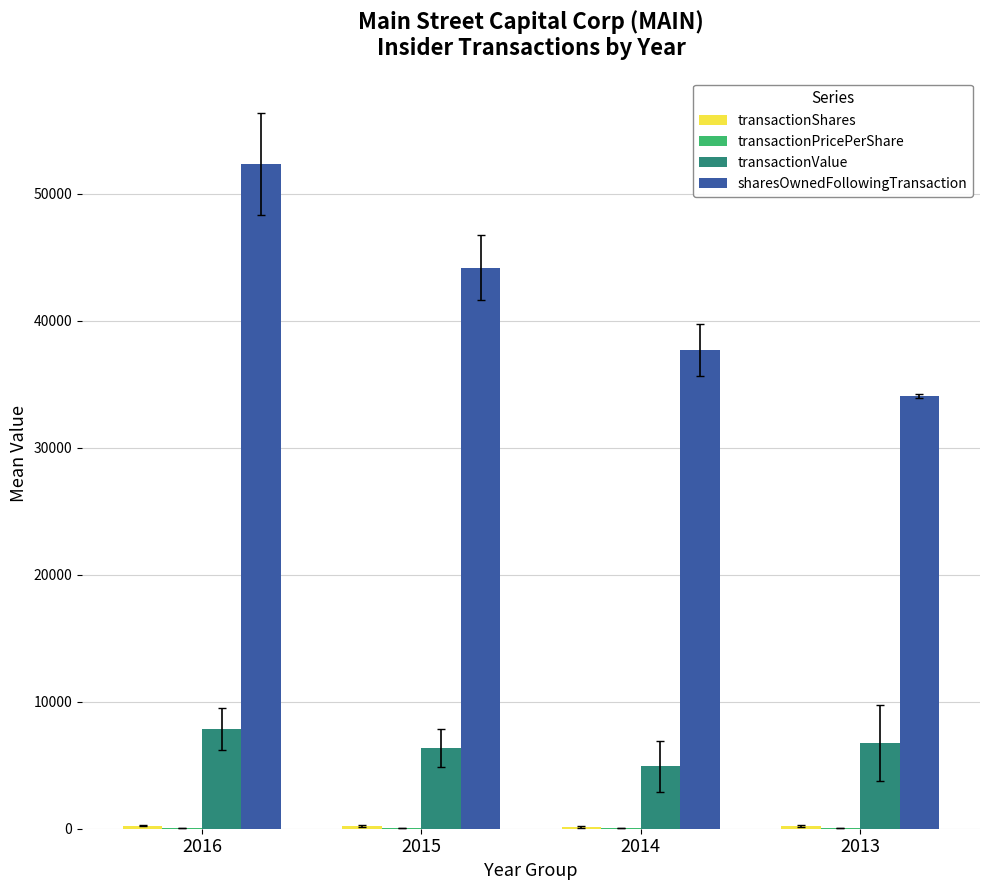

What is the highest value of the transactionValue series?

7832.1